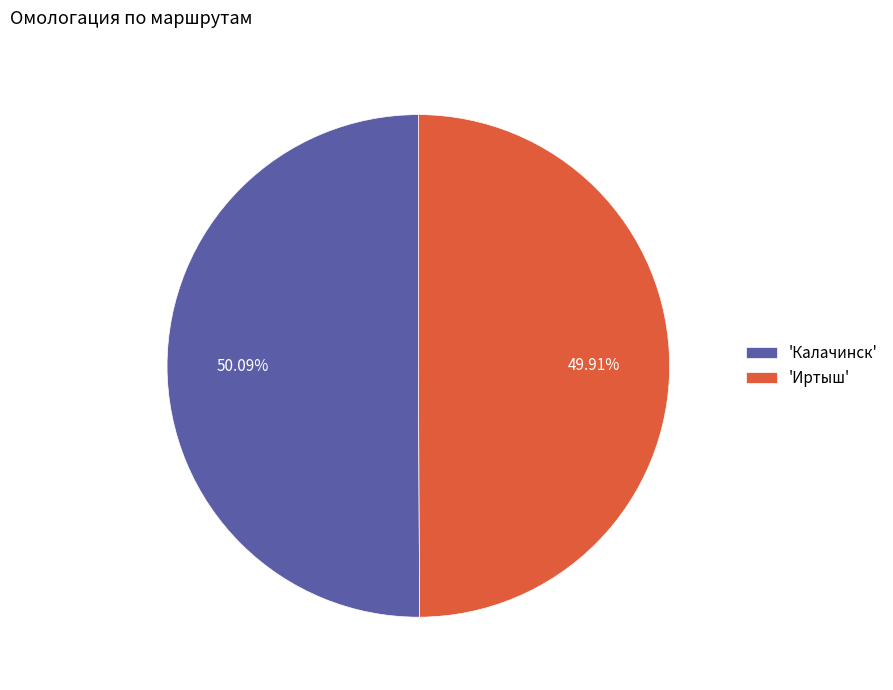

How many slices are in this pie chart?

2